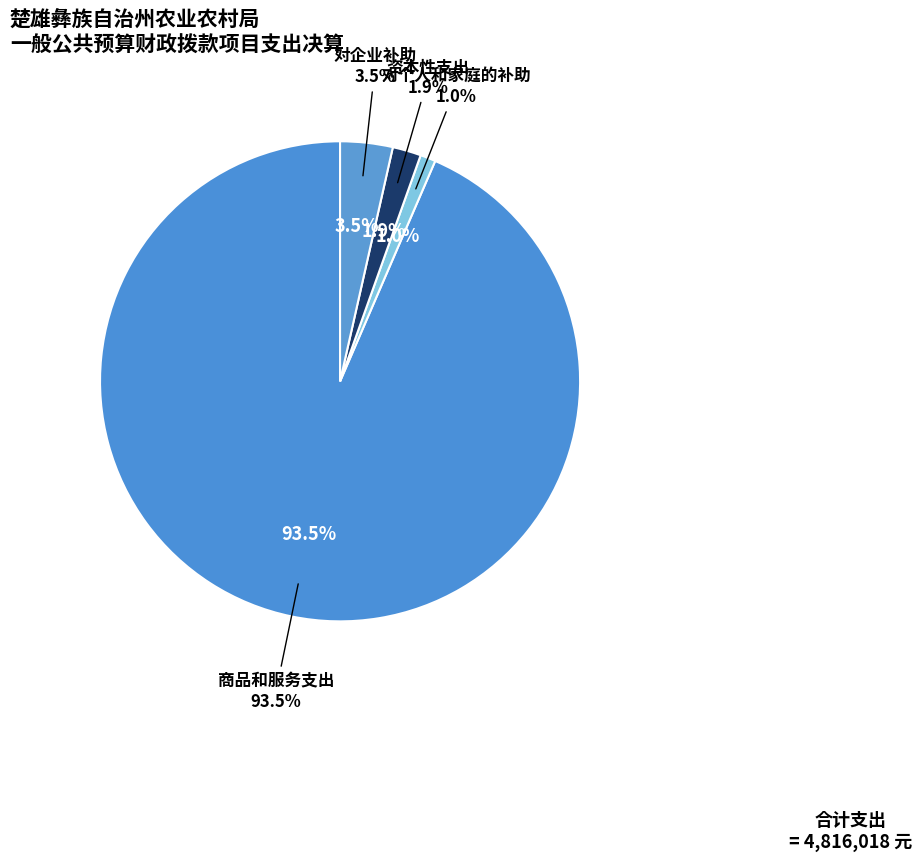

To the nearest percent, what percentage of the pie is 对企业补助?

4%